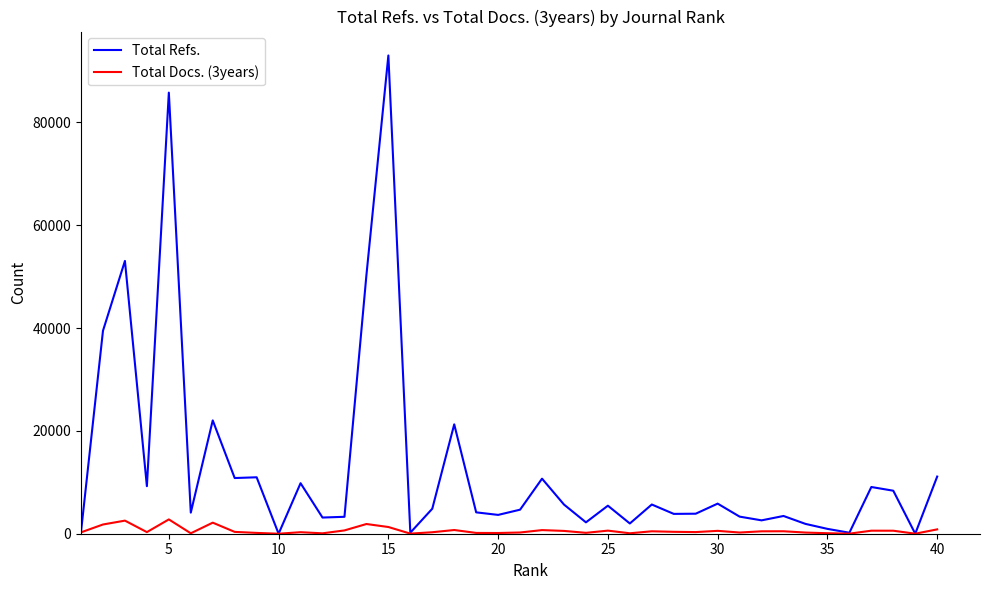

Rank the series by their maximum value, from highest to lowest.

Total Refs., Total Docs. (3years)